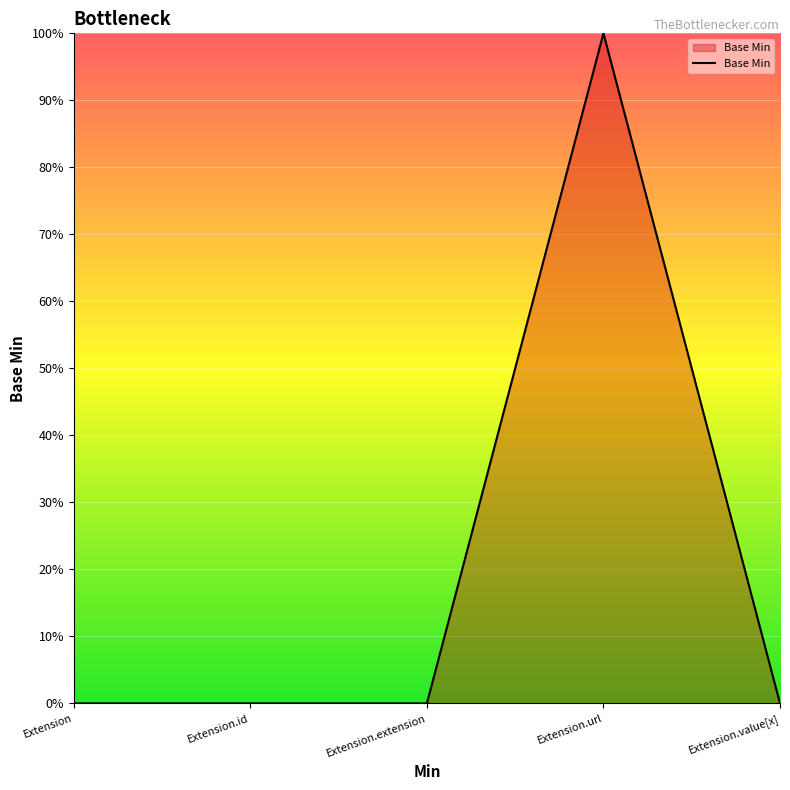

Does the chart have visible grid lines?

Yes